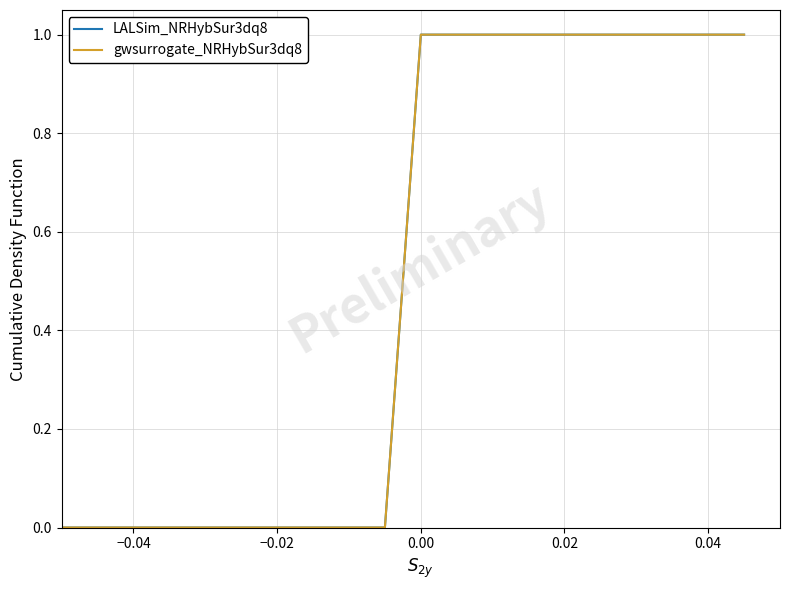

Is this an area chart (filled region under the line)?

No